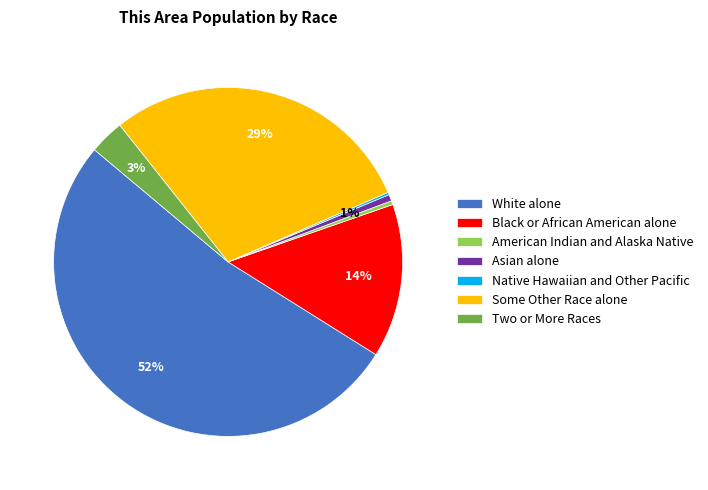

Which category has the biggest portion of the pie?

White alone